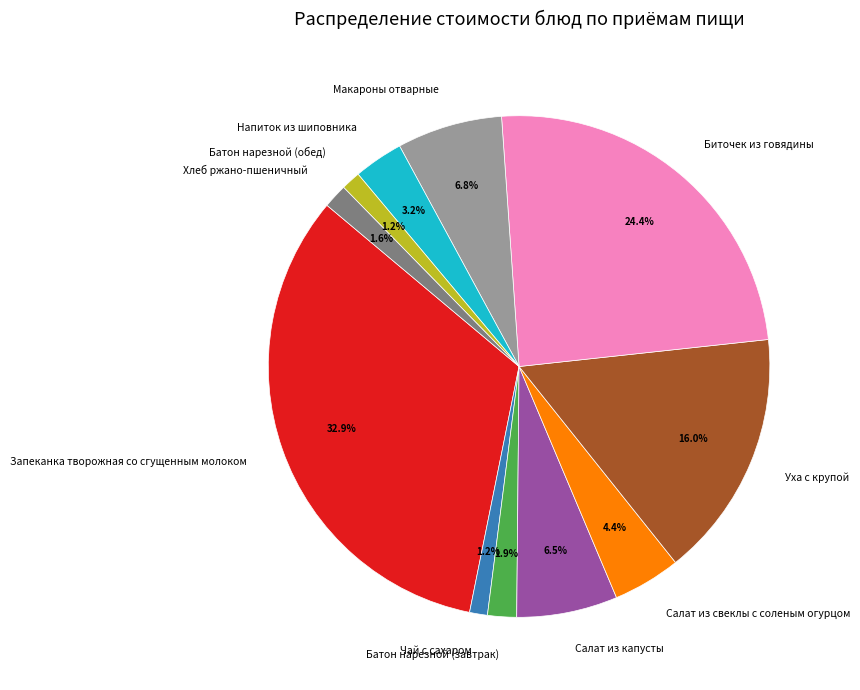

To the nearest percent, what is the average slice percentage?

9%